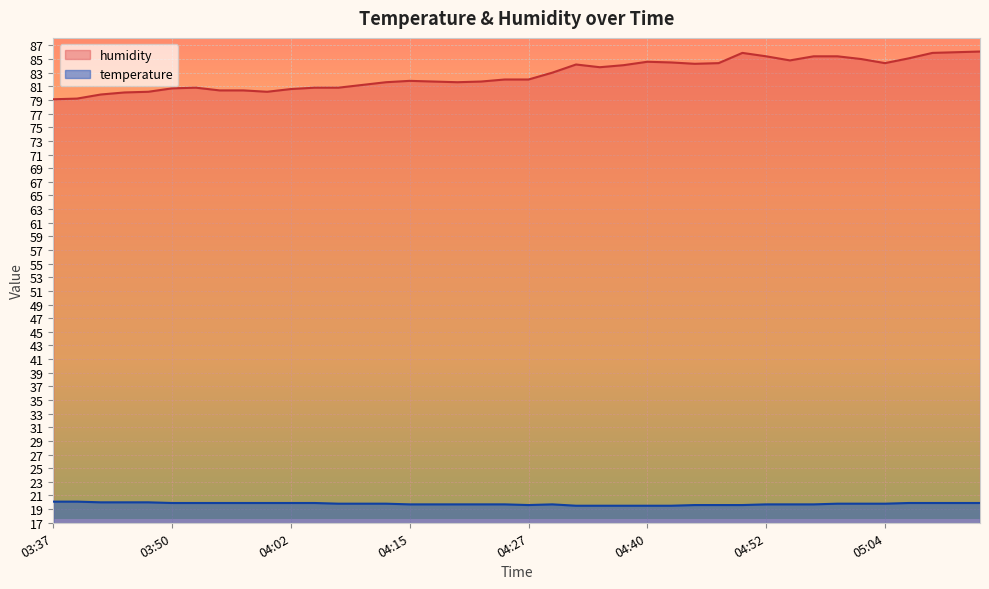

What is the value of the temperature point at the 18th from the left?

19.7